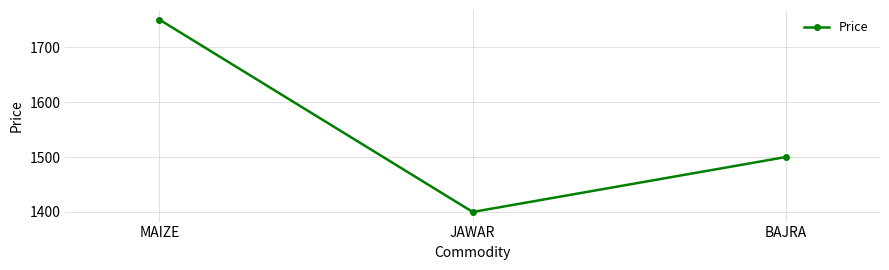

List the labels in order of value, largest first.

MAIZE, BAJRA, JAWAR